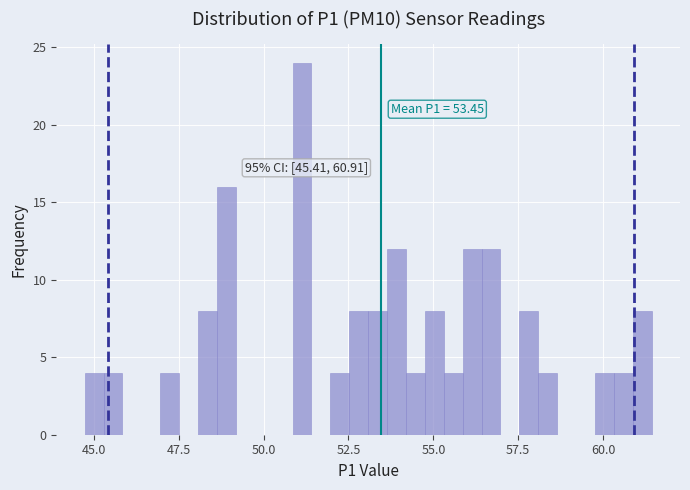

Read against the x-axis, roughly where is the centre of the tallest bar?

51.0